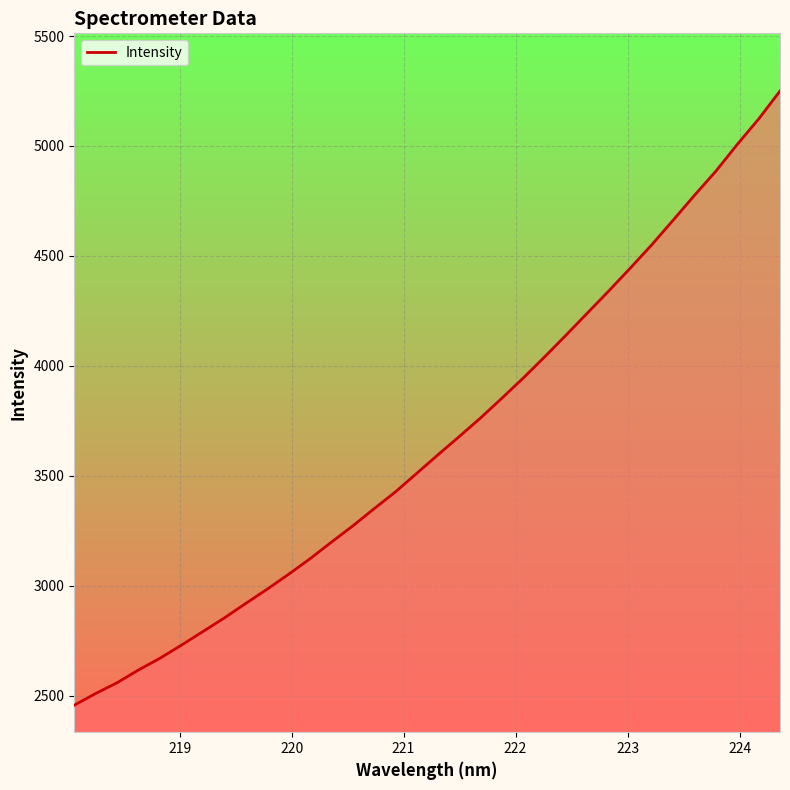

What is the minimum value shown in the chart?

2456.4